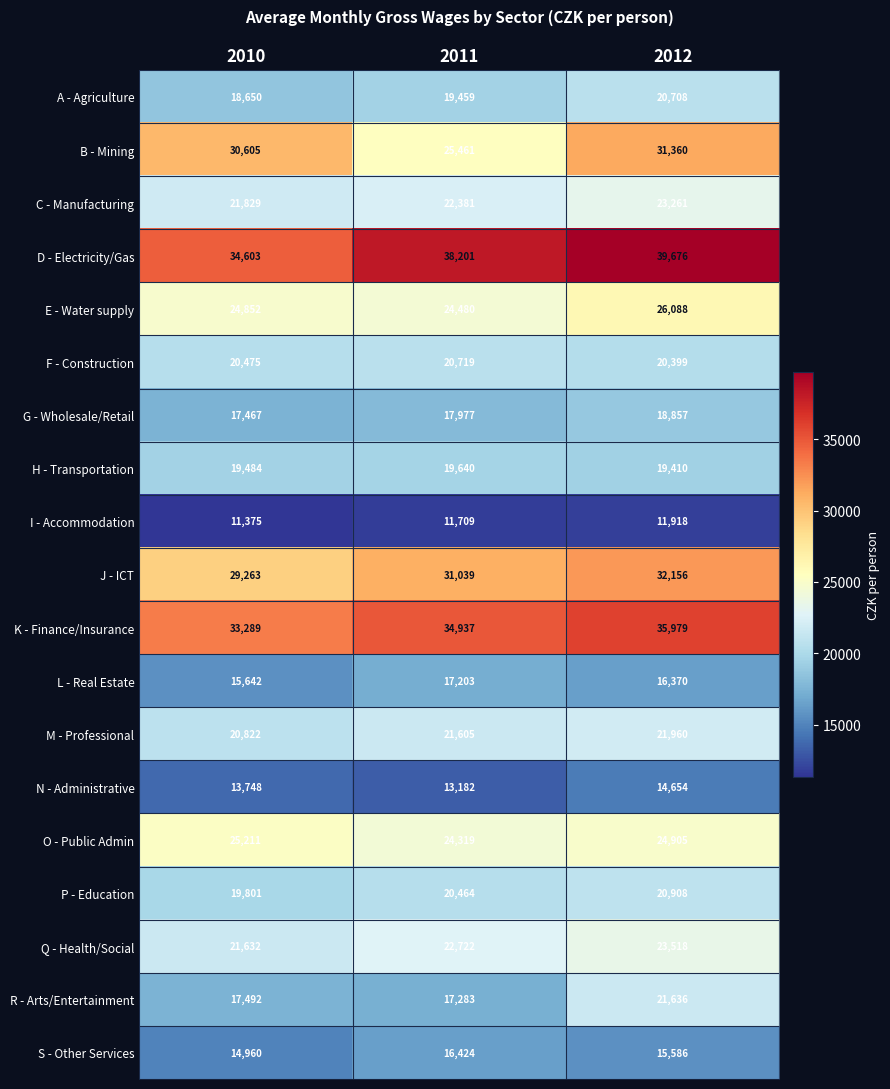

What is the maximum value shown in the chart?

39676